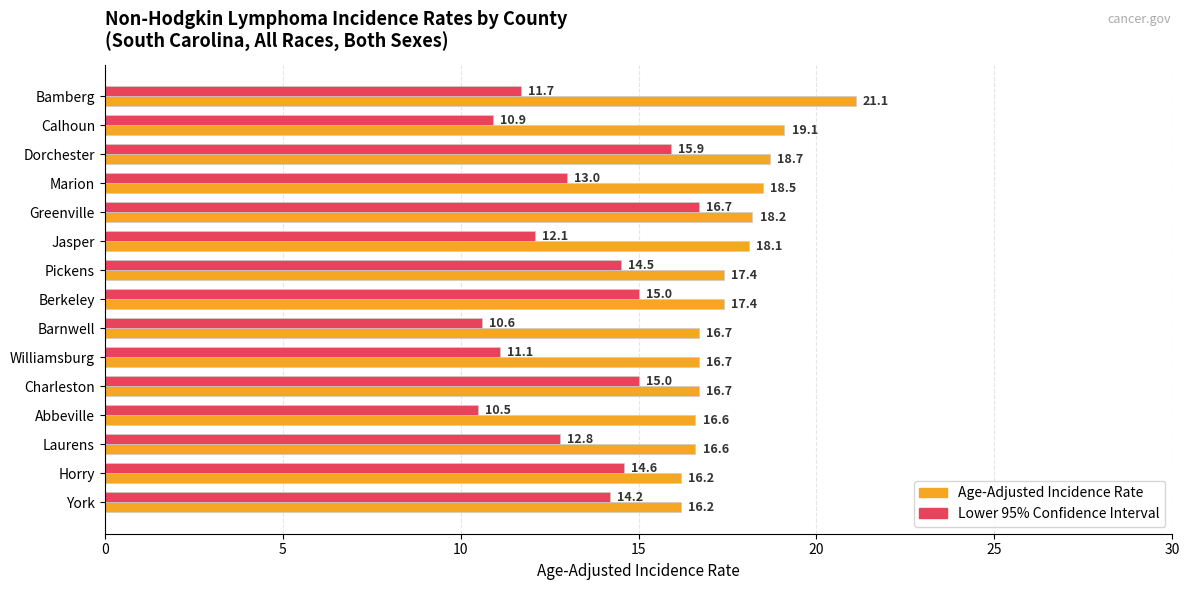

Is it true that Age-Adjusted Incidence Rate equals 5.9 at Berkeley?

False